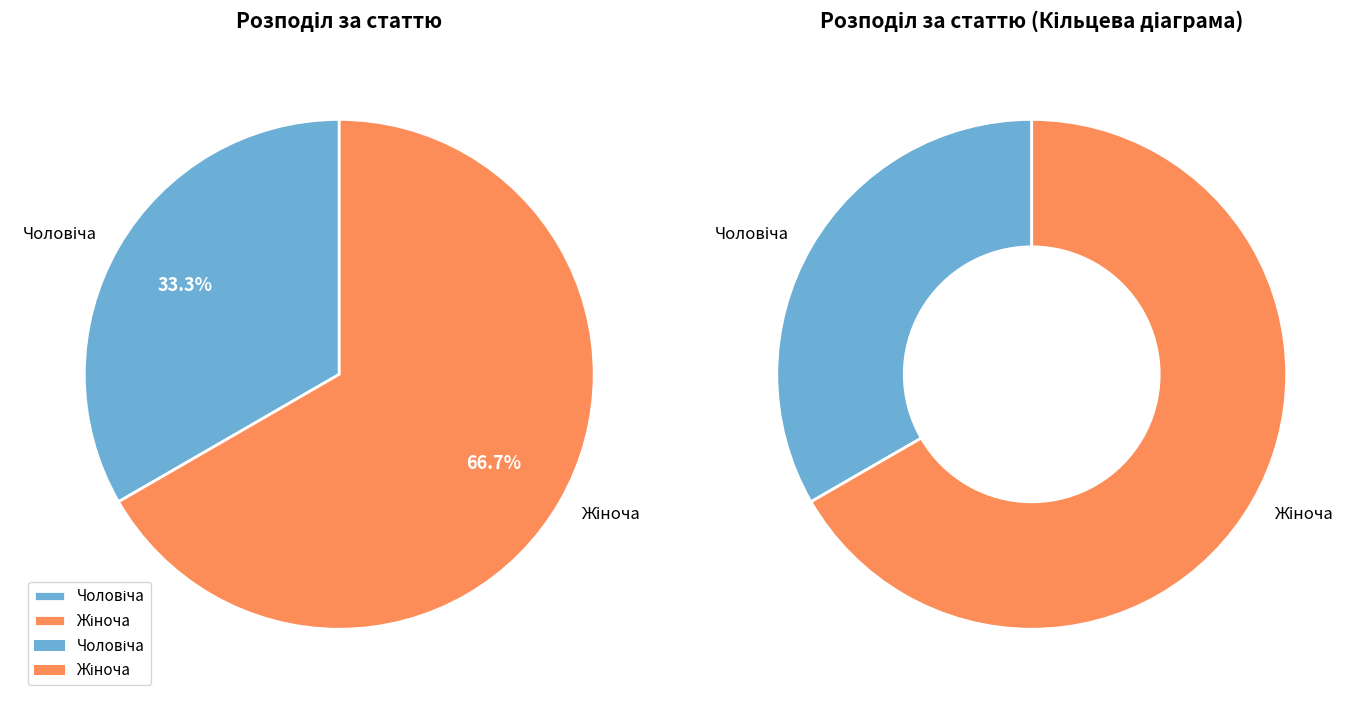

Which category has the smallest portion of the pie?

Чоловіча